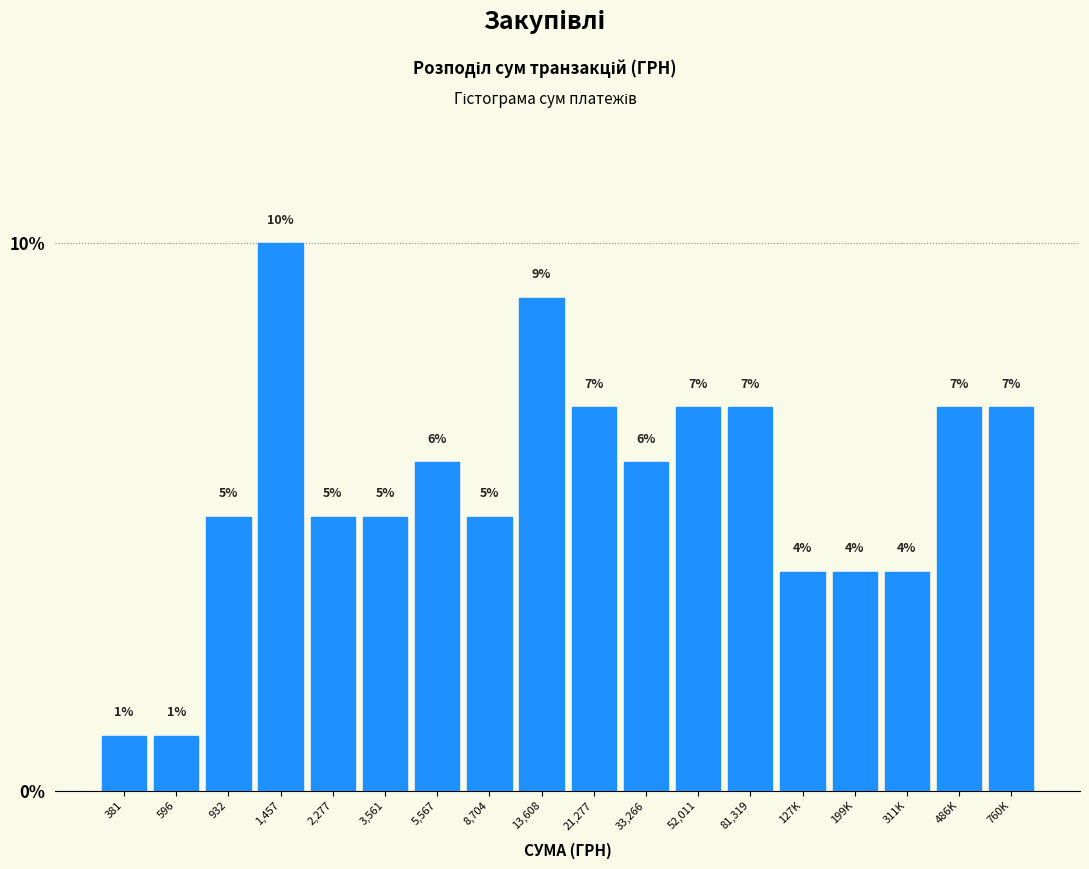

Reading right to left, list all the values displayed in this chart.

7.0	7.0	4.0	4.0	4.0	7.0	7.0	6.0	7.0	9.0	5.0	6.0	5.0	5.0	10.0	5.0	1.0	1.0